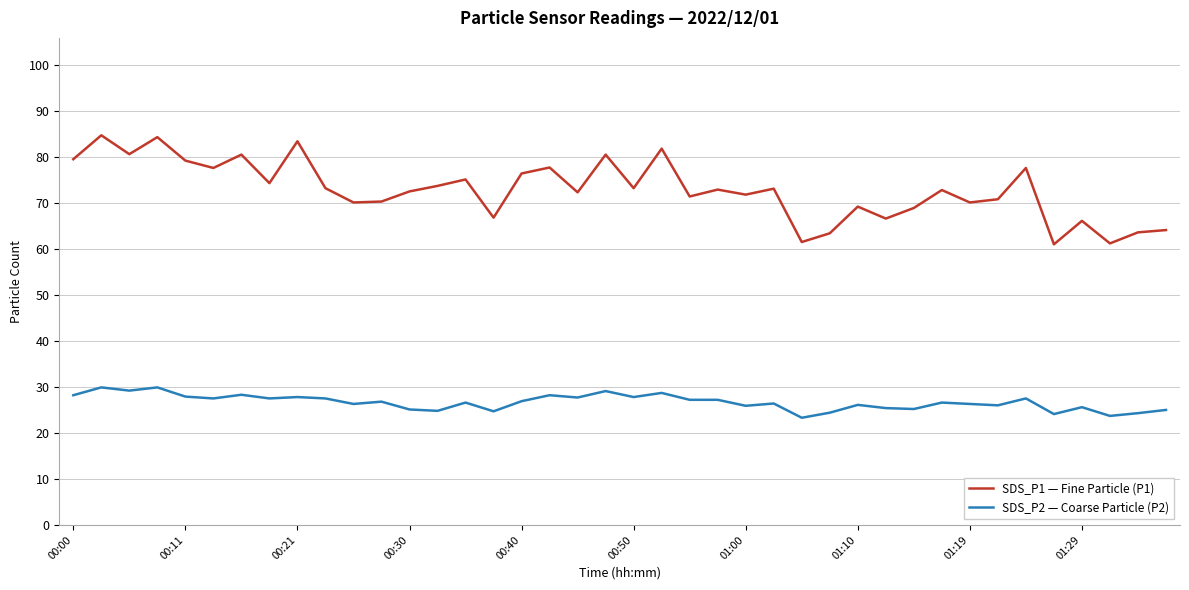

Count the number of data series in this chart.

2